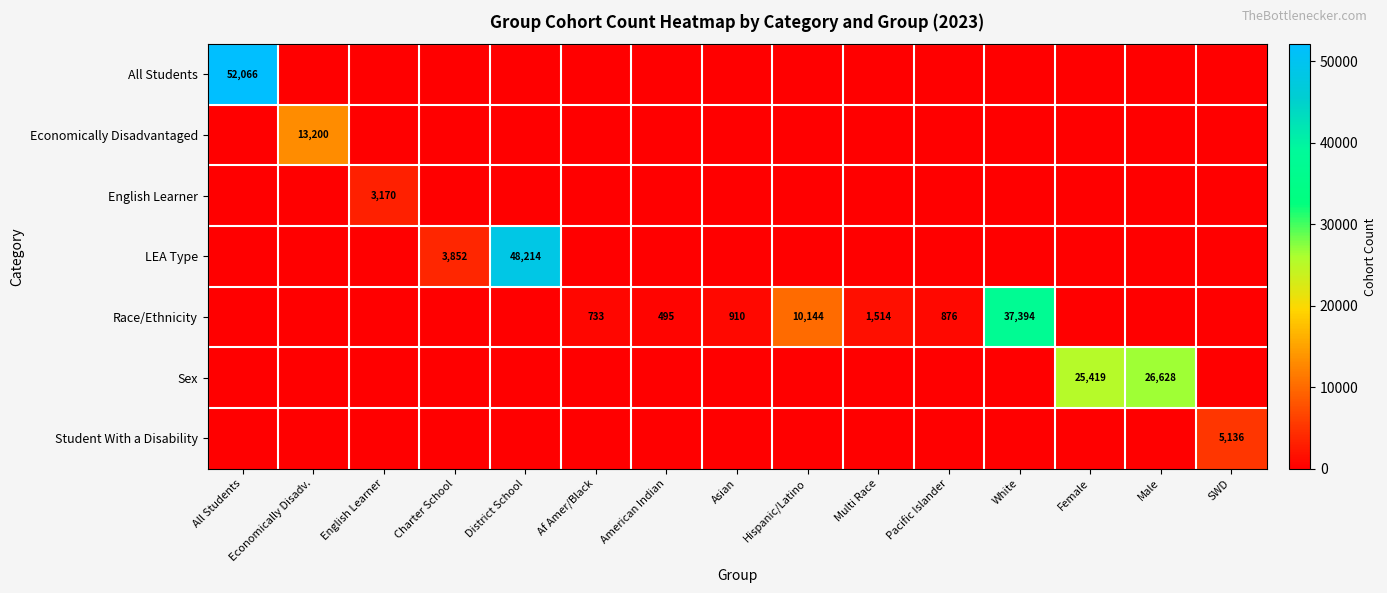

The value of Student With a Disability at SWD is 5136. True or false?

True